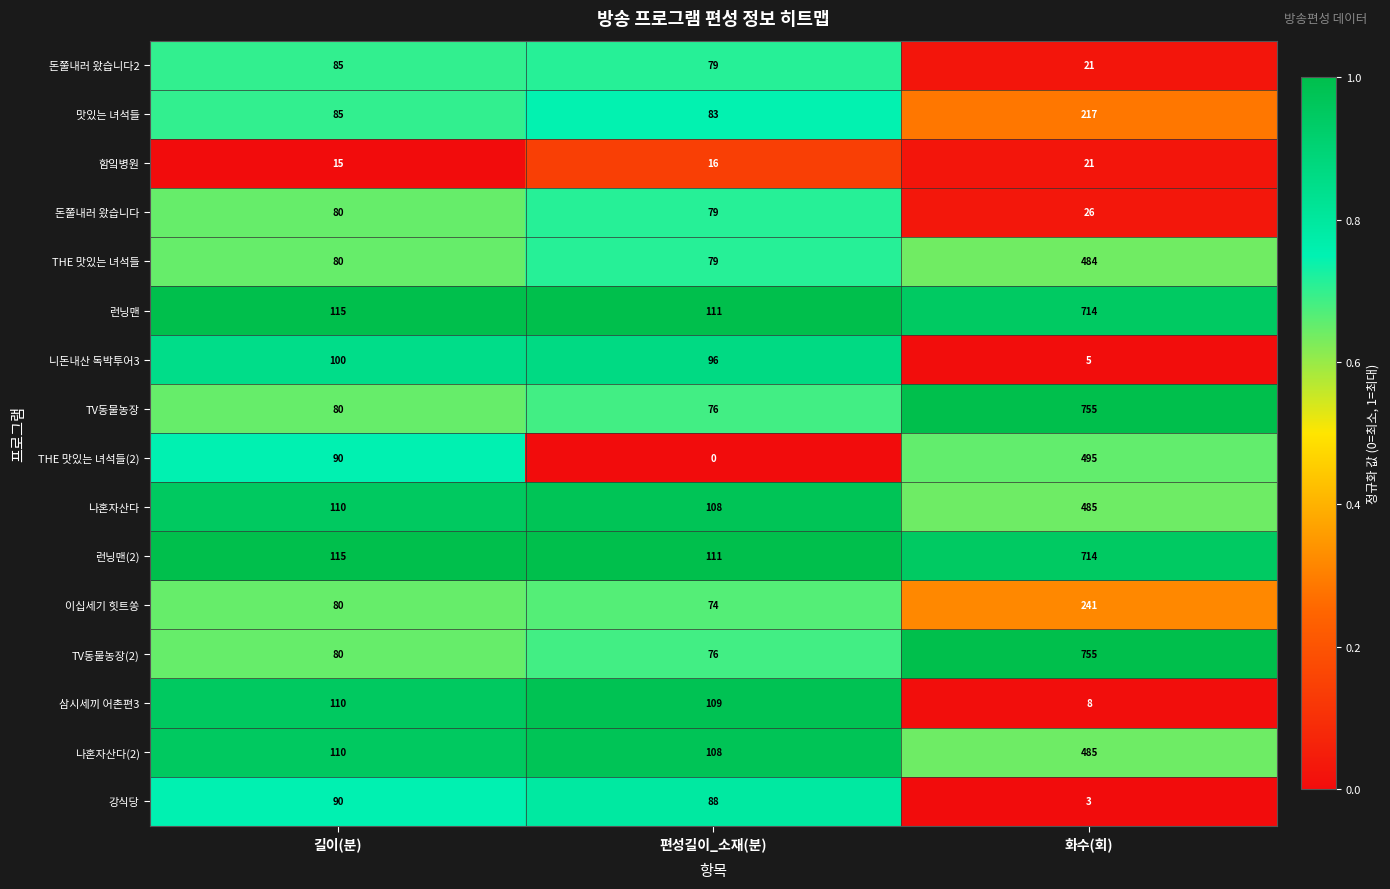

What is the average value of the 런닝맨 series?

313